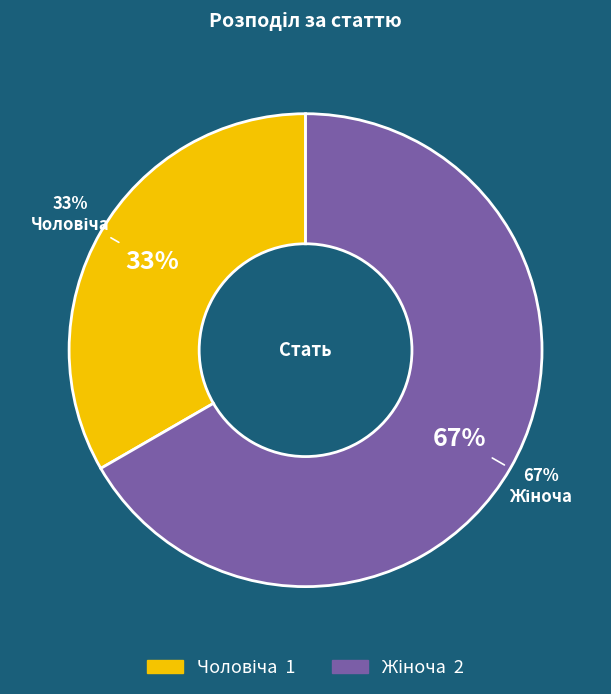

What is the majority slice?

Жіноча